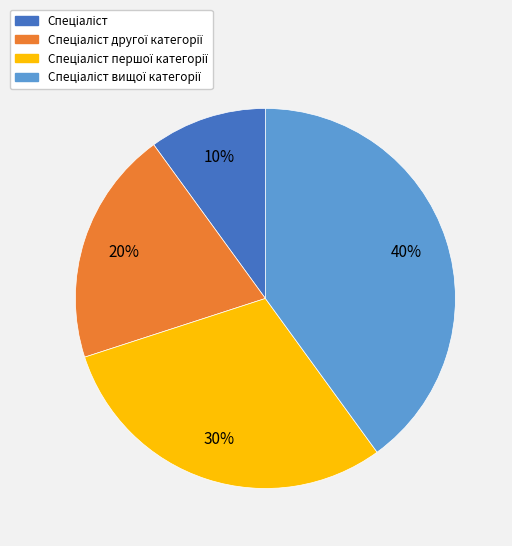

Does any single category account for the majority?

No